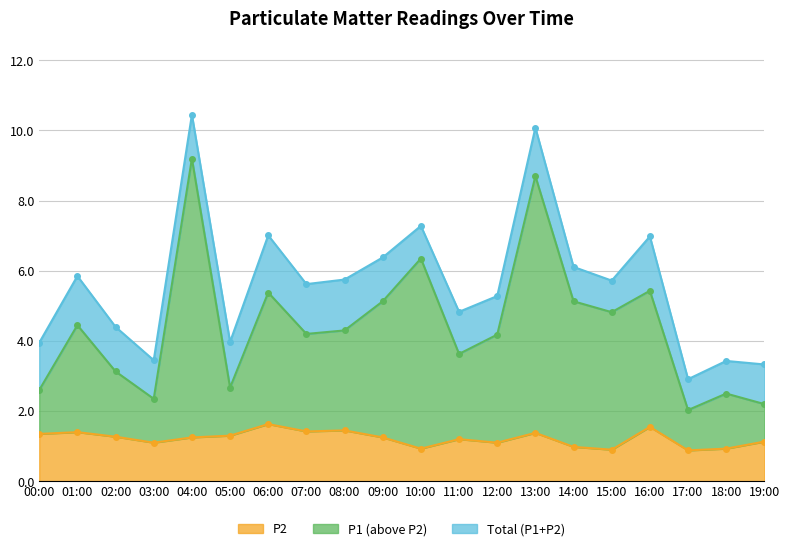

The value of P2 at 00:00 is 1.4. True or false?

True